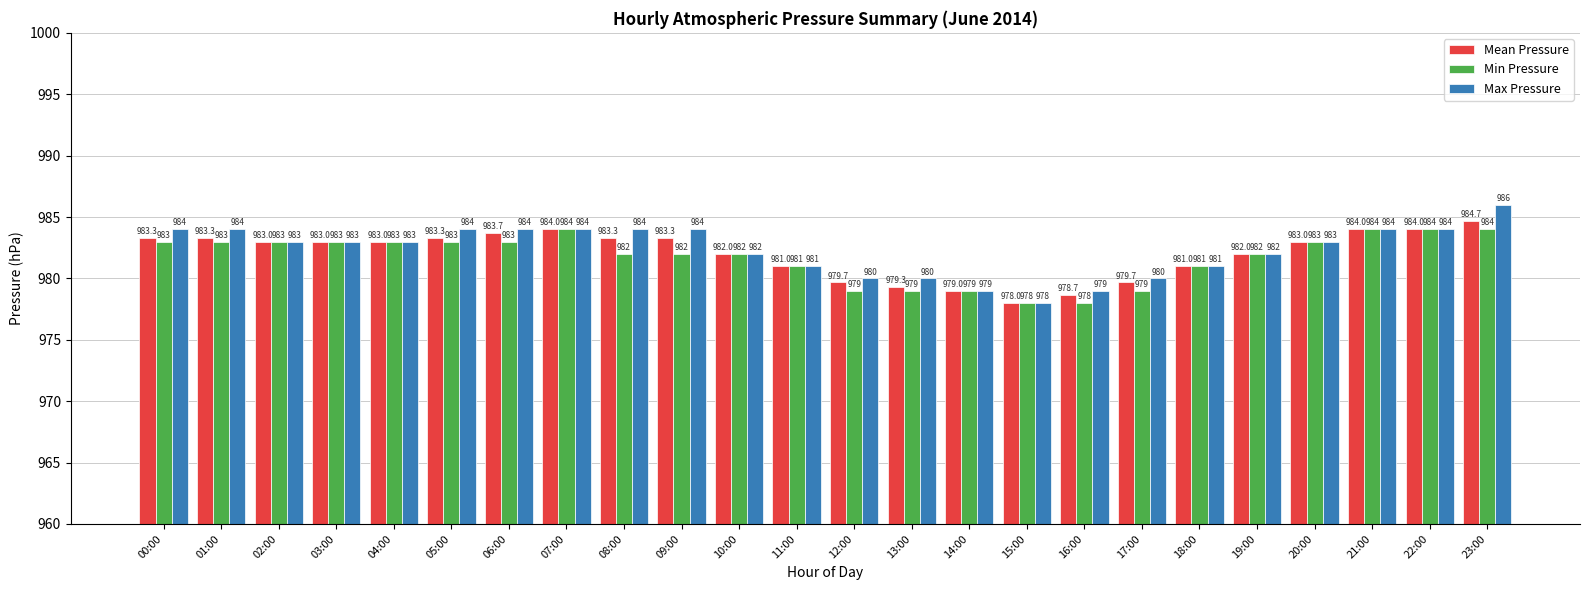

What is the sum of all Mean Pressure values?

23569.3